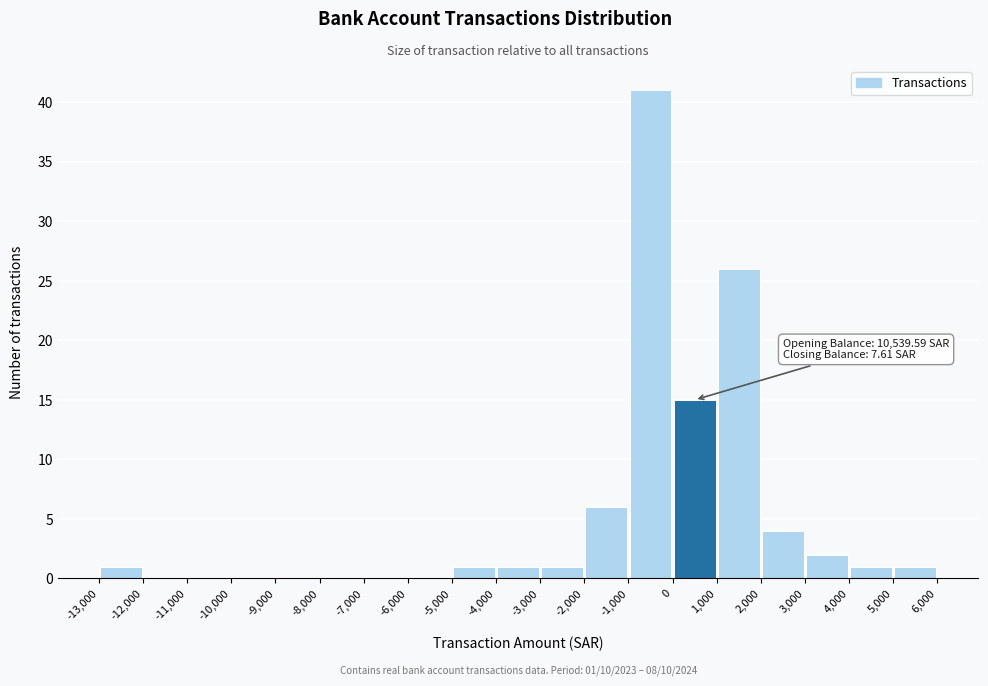

Which range on the x-axis has the tallest bar?

-1,000 to 0